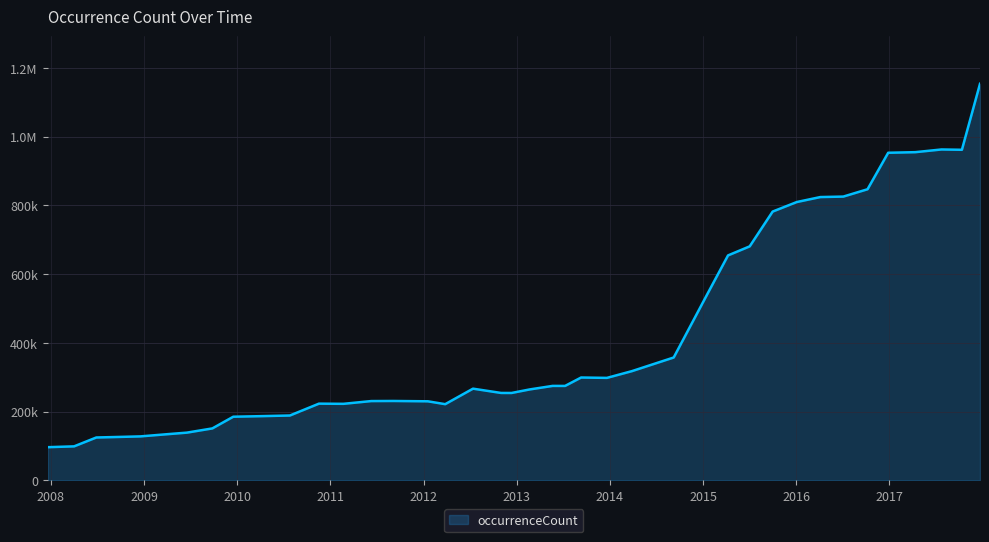

At which category does the data reach its first local valley?

2011-02-21